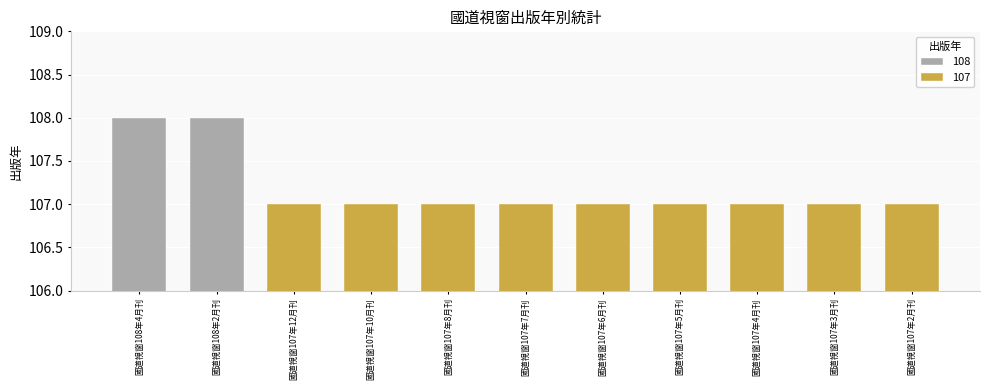

Reading left to right, extract all data points from this chart.

國道視窗108年4月刊=108	國道視窗108年2月刊=108	國道視窗107年12月刊=107	國道視窗107年10月刊=107	國道視窗107年8月刊=107	國道視窗107年7月刊=107	國道視窗107年6月刊=107	國道視窗107年5月刊=107	國道視窗107年4月刊=107	國道視窗107年3月刊=107	國道視窗107年2月刊=107